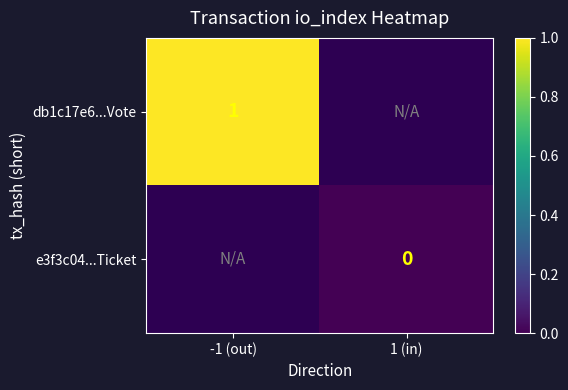

At how many categories does at least one series exceed 0?

1